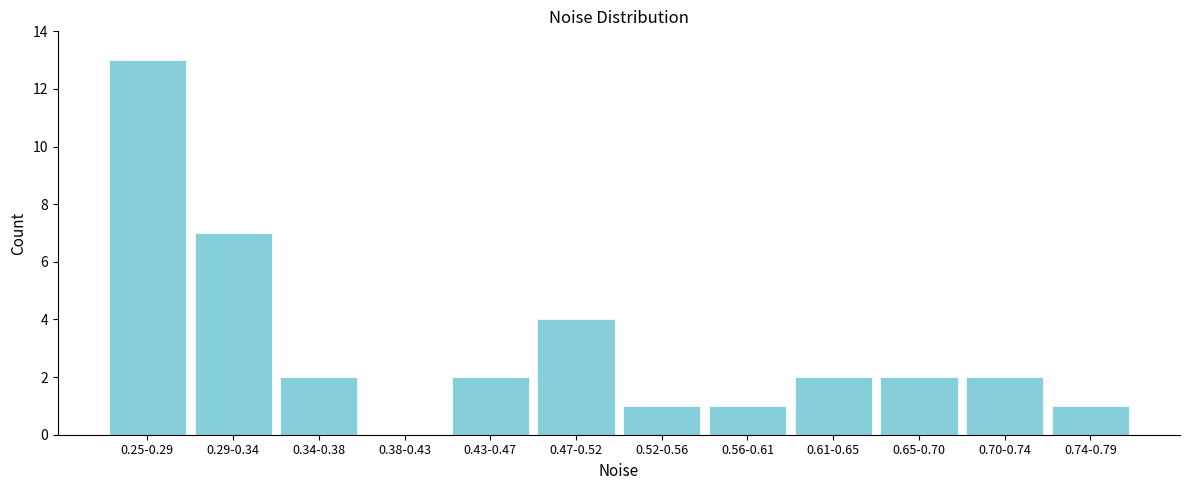

Reading right to left, list all the values displayed in this chart.

0.74-0.79=1	0.70-0.74=2	0.65-0.70=2	0.61-0.65=2	0.56-0.61=1	0.52-0.56=1	0.47-0.52=4	0.43-0.47=2	0.38-0.43=0	0.34-0.38=2	0.29-0.34=7	0.25-0.29=13